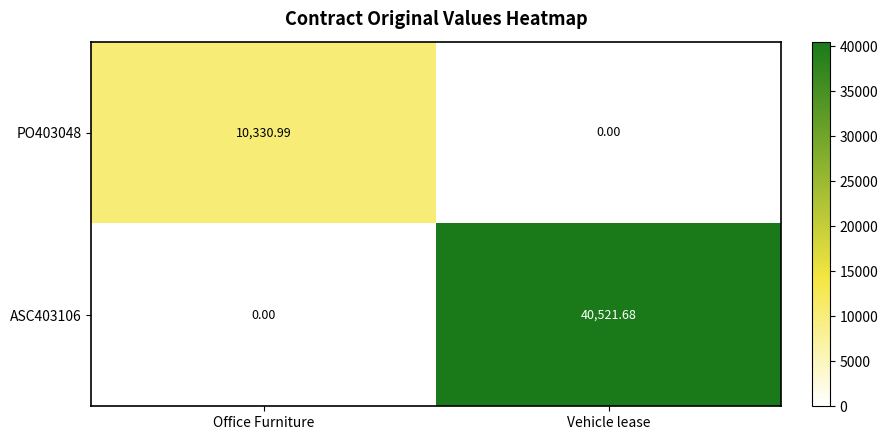

Which category has the lowest value in the ASC403106 series?

Office Furniture